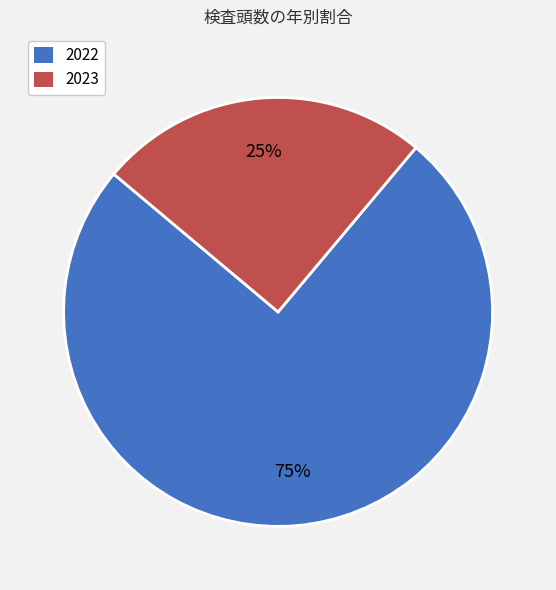

Which has a higher value, 2023 or 2022?

2022